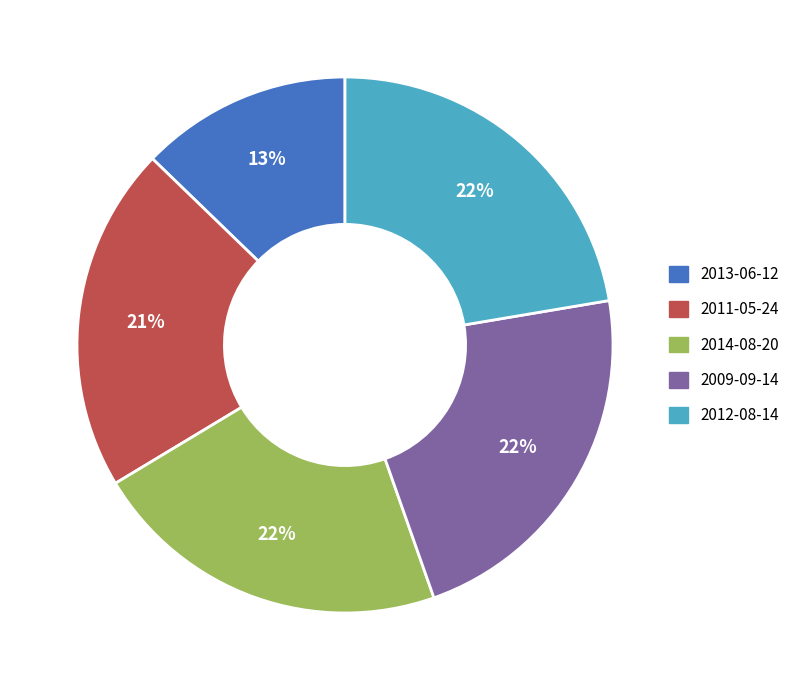

To the nearest percent, what is the combined percentage of 2014-08-20 and 2009-09-14?

44%